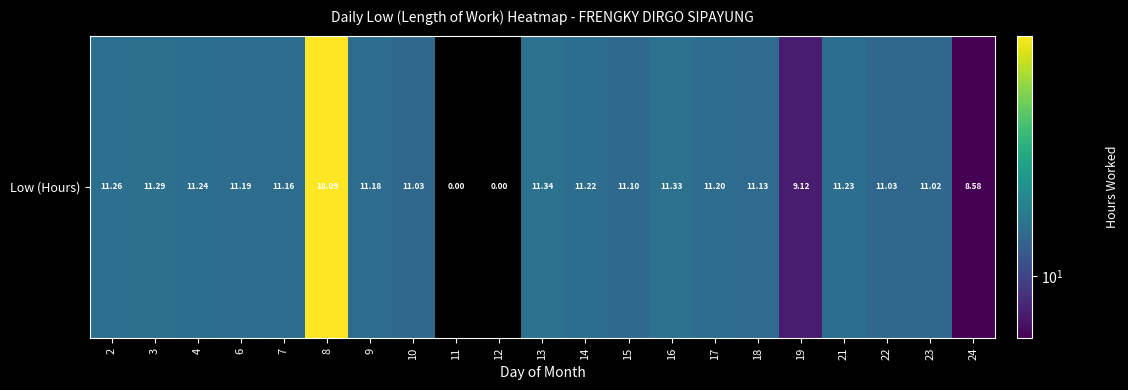

How many categories are shown in the chart?

21